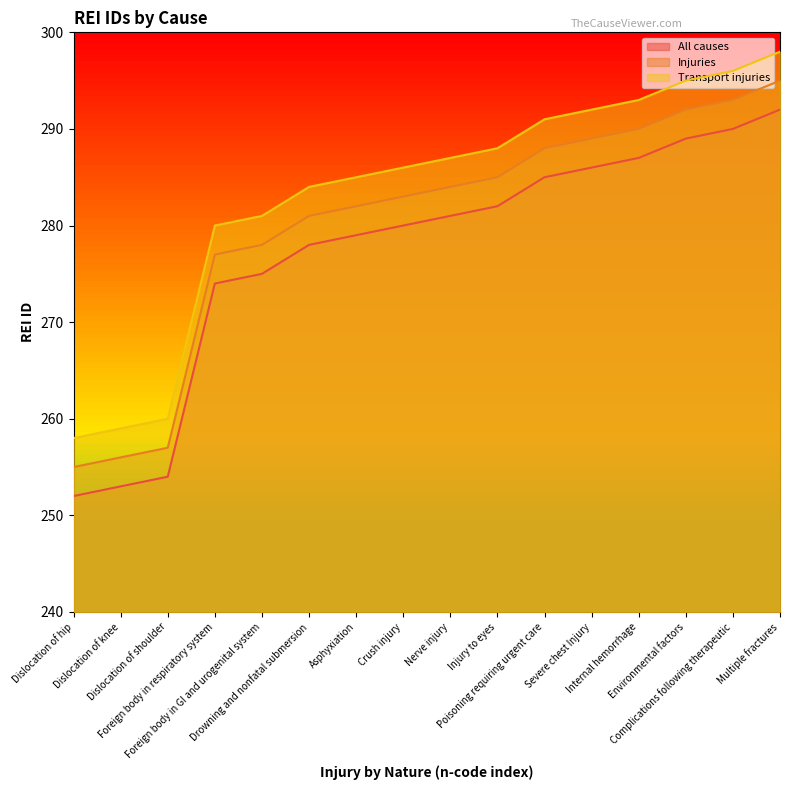

What position from the right is Foreign body in respiratory system?

13